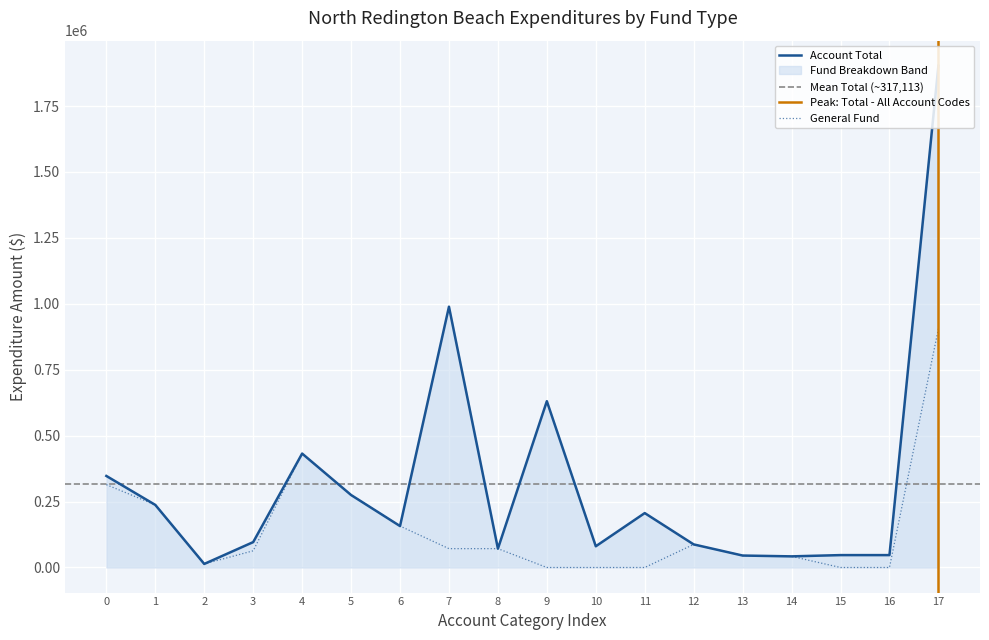

What is the average value of the Enterprise series?

112948.3